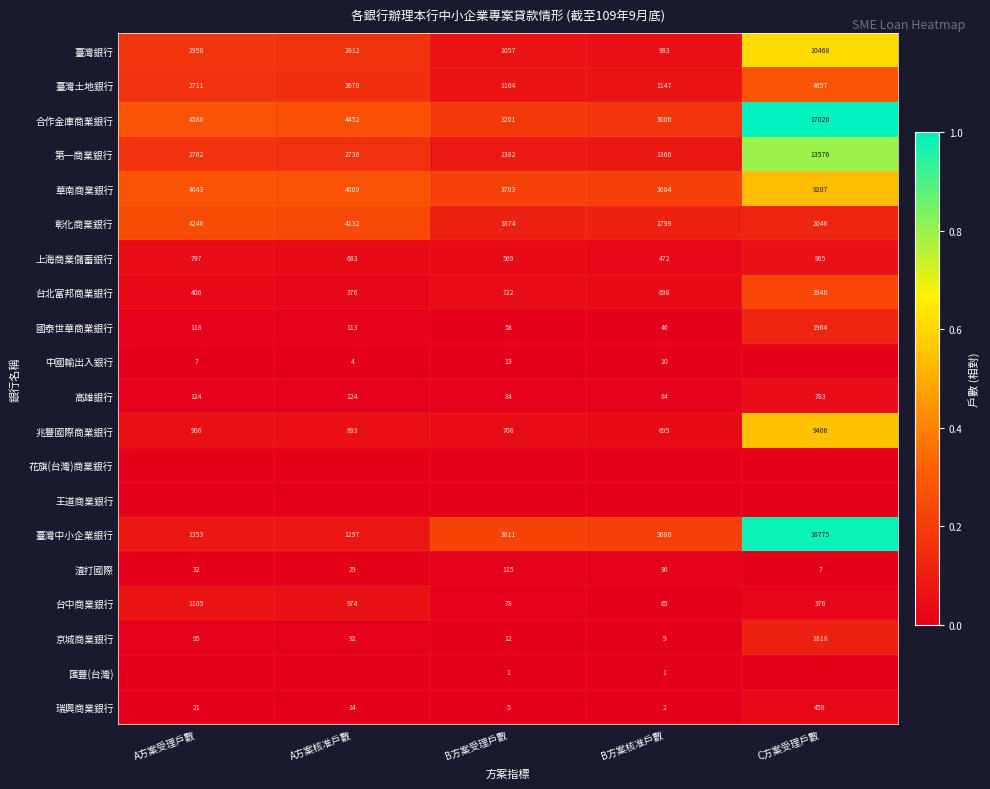

At which category does the chart reach its minimum across all series?

C方案受理戶數